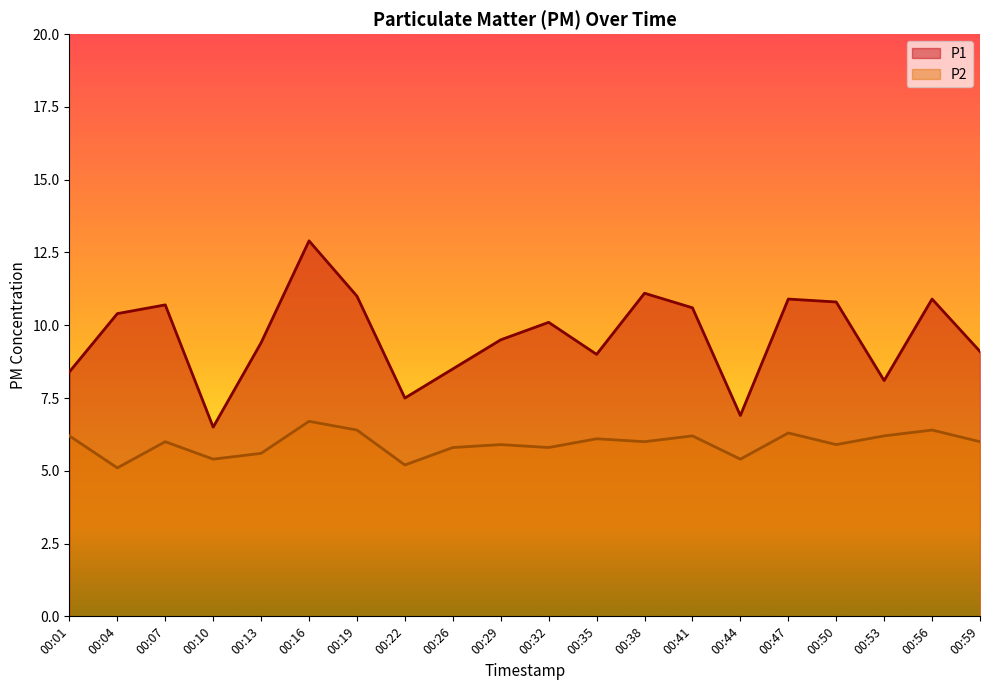

What are all the series names shown in the legend?

P1, P2